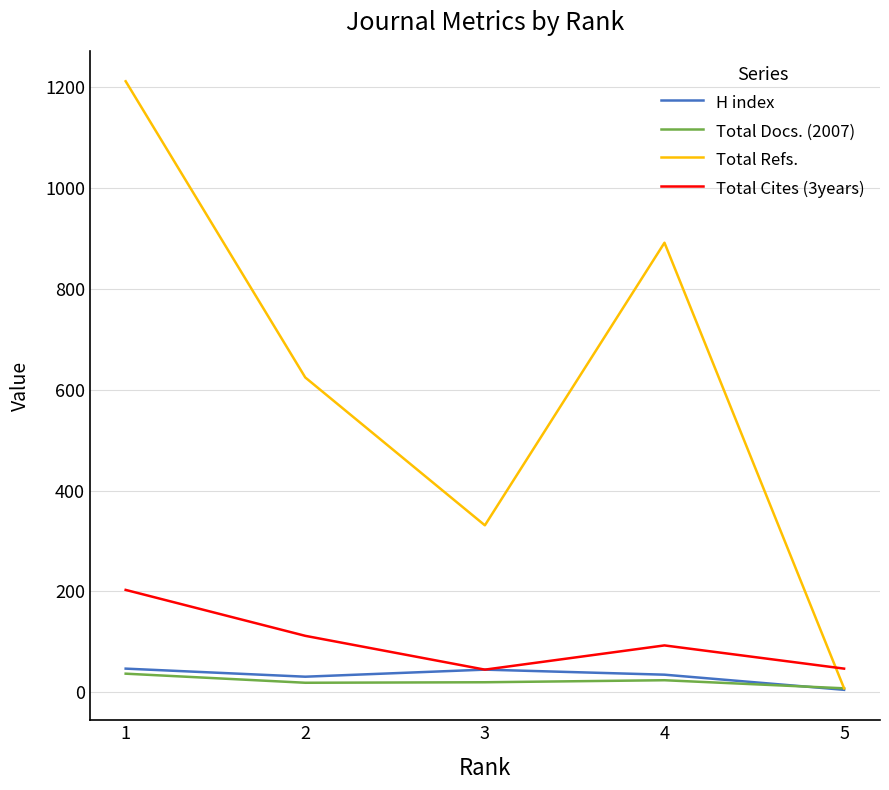

How many lines are shown in the chart?

4